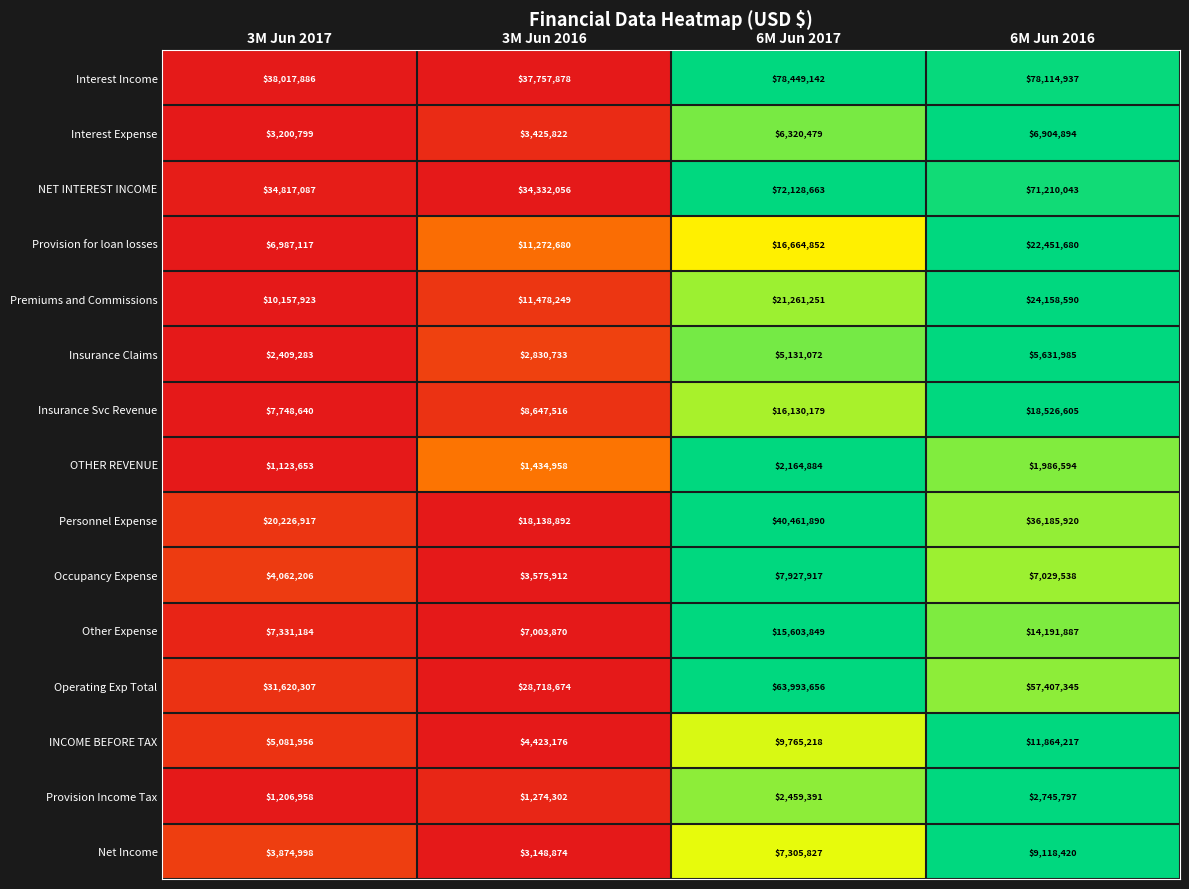

What is the total value across all series at 3M Jun 2016?

177463592